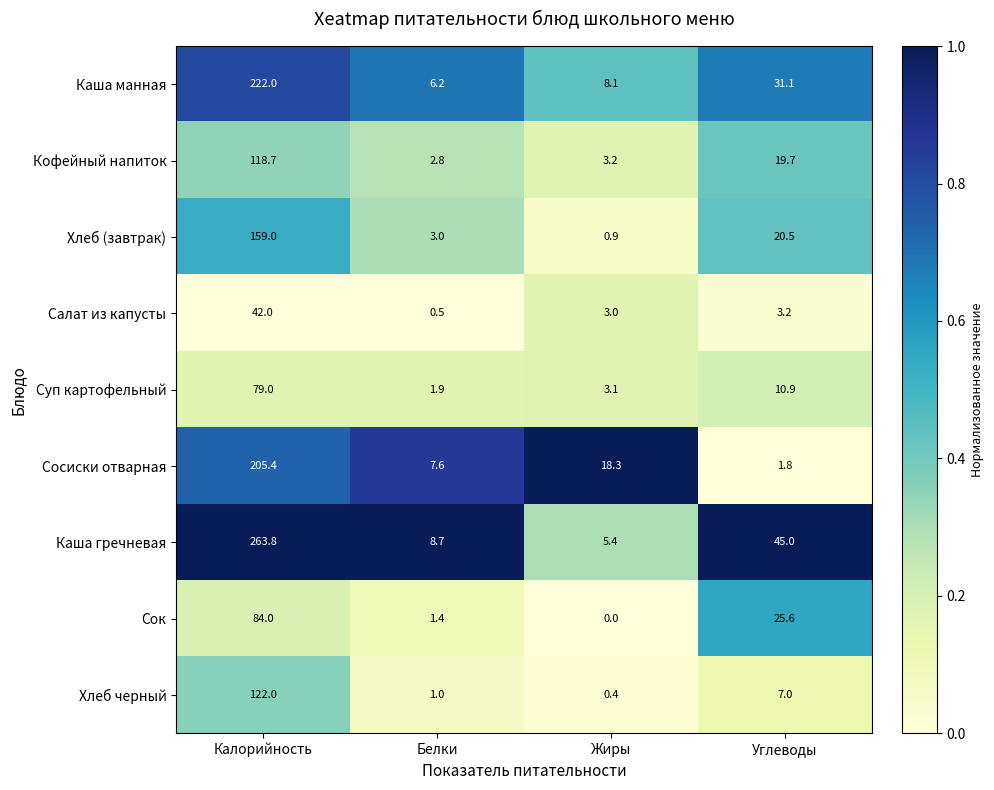

Where is Суп картофельный nearest to the value 40?

Углеводы